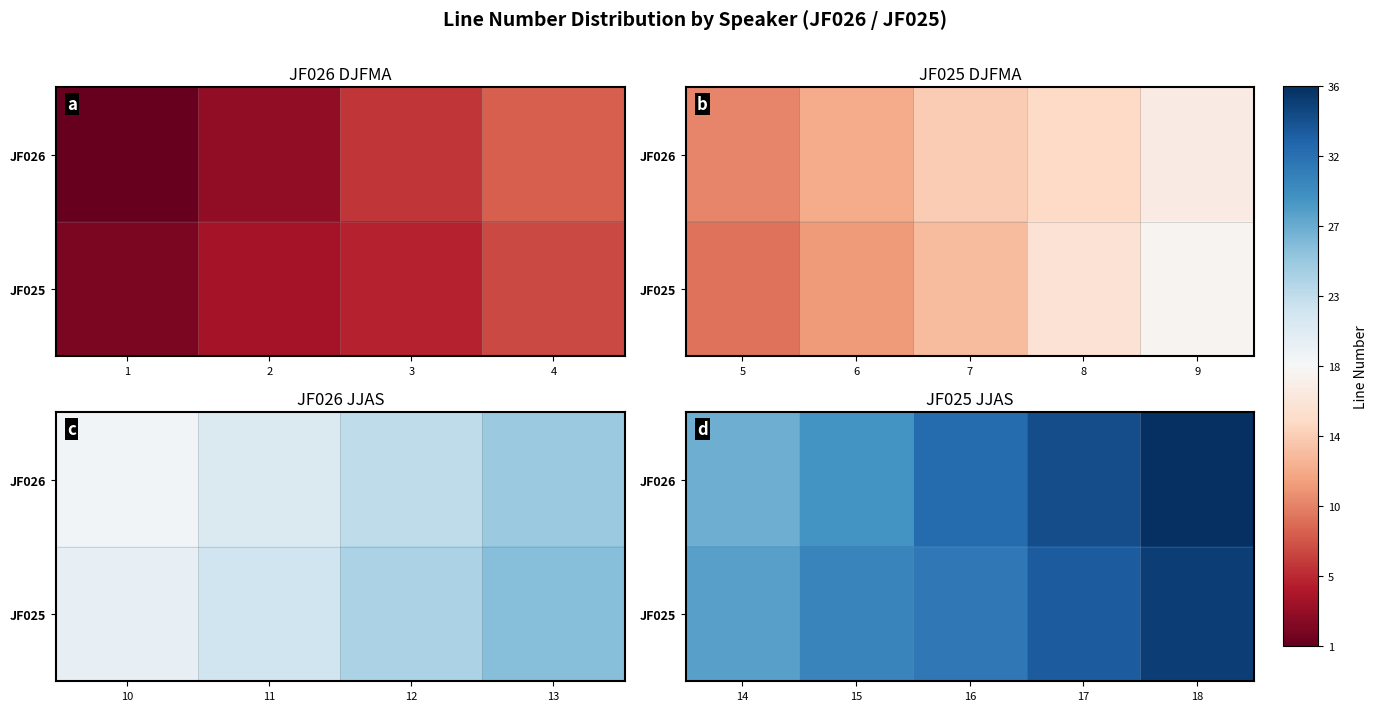

What is the greatest value displayed?

36